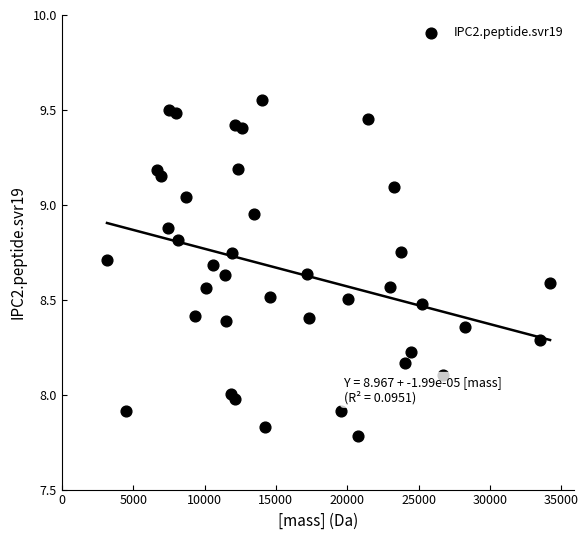

What is the range of X values (max minus min)?

31048.7